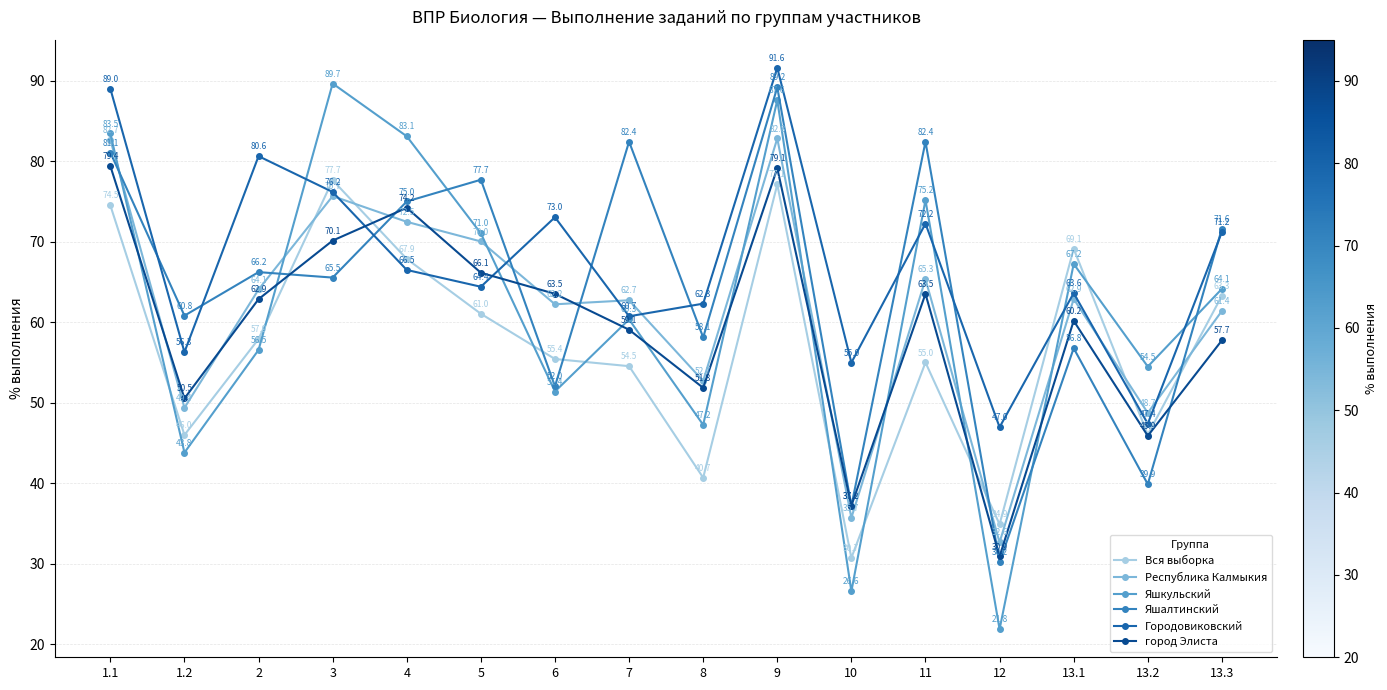

How many values in the Республика Калмыкия series exceed 62?

10